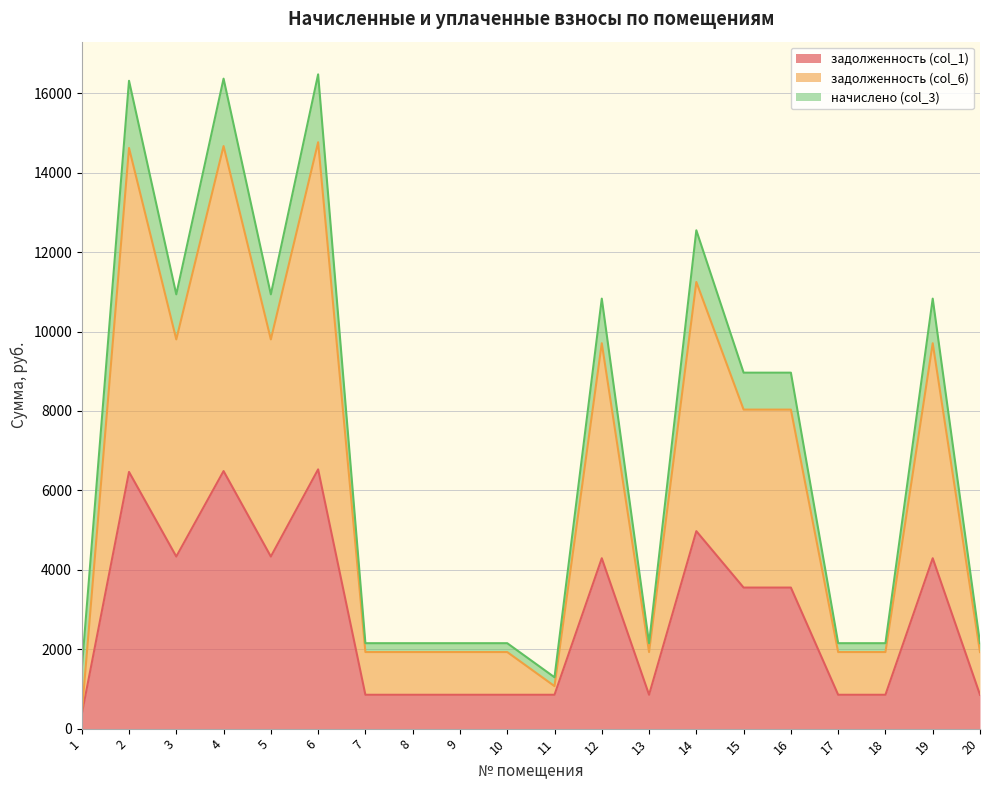

How many interior local peaks does the задолженность (col_6) series have?

6